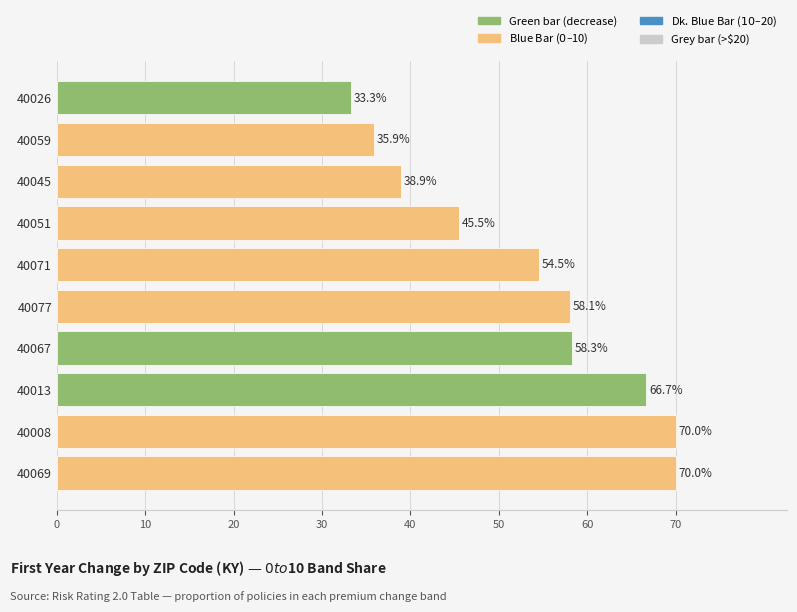

At which label is the value closest to 51?

40071